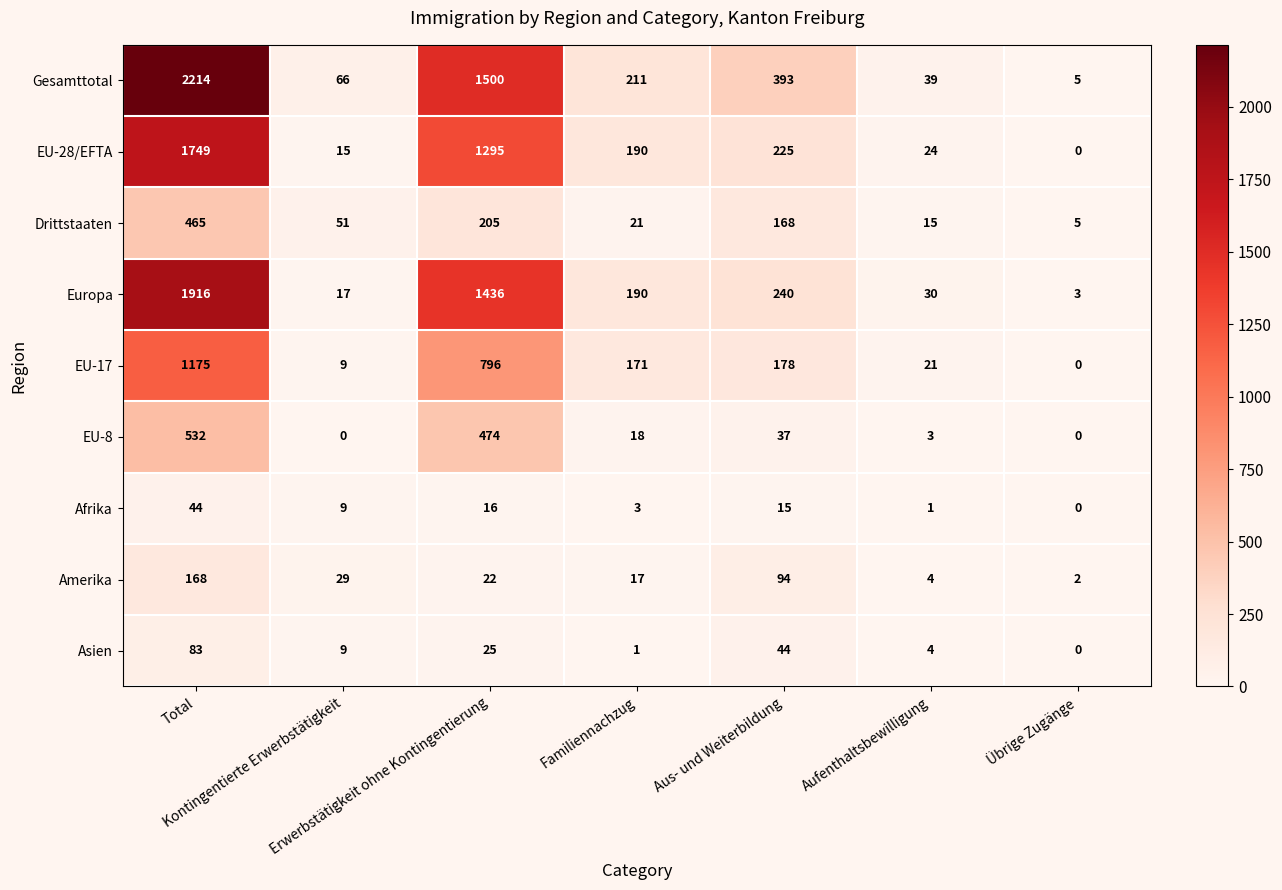

Count the number of categories in the chart.

7